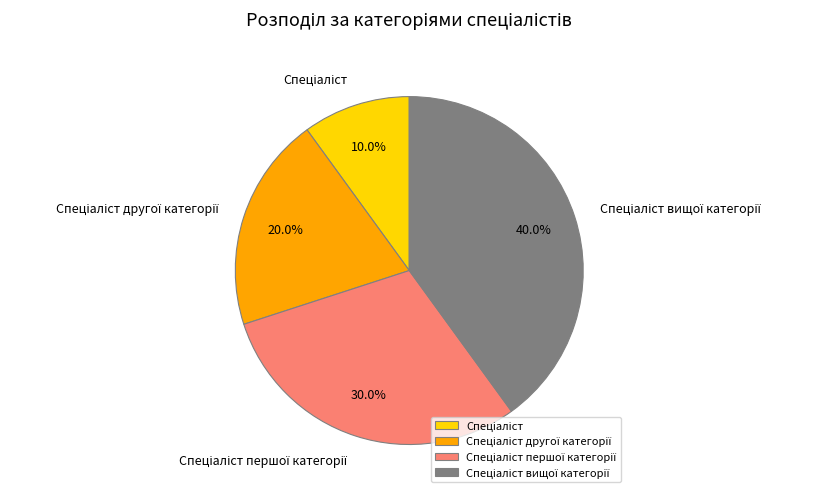

Does any single category account for the majority?

No